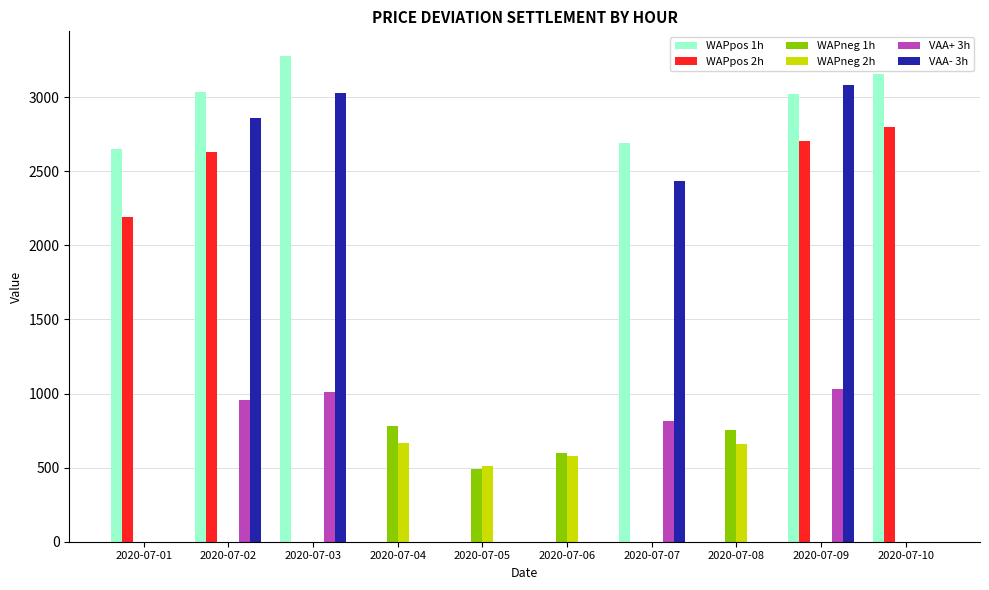

The WAPneg 2h series shows 1181.6 at 2020-07-08. True or false?

False